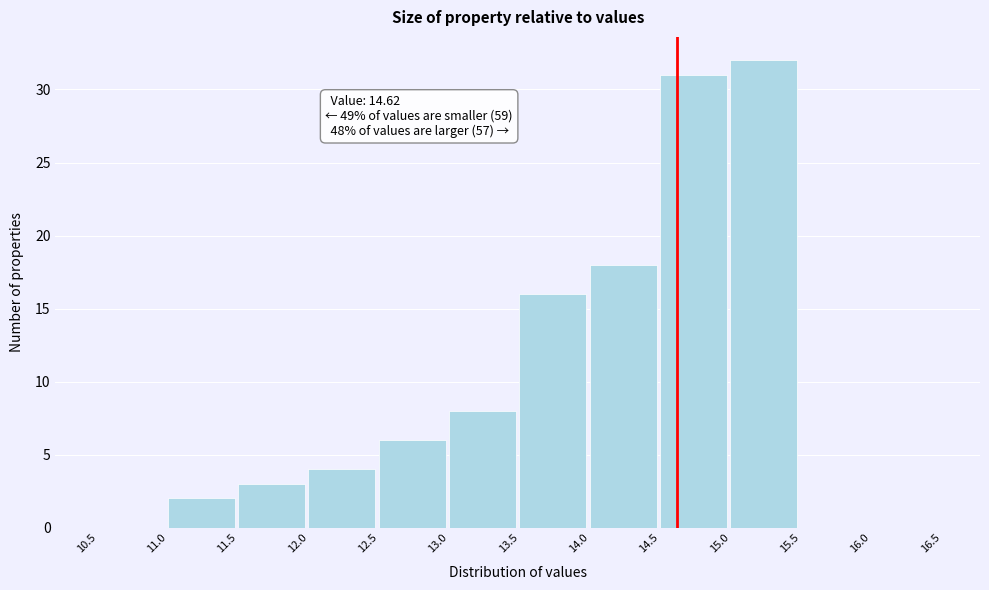

Which range on the x-axis has the tallest bar?

15.0 to 15.5